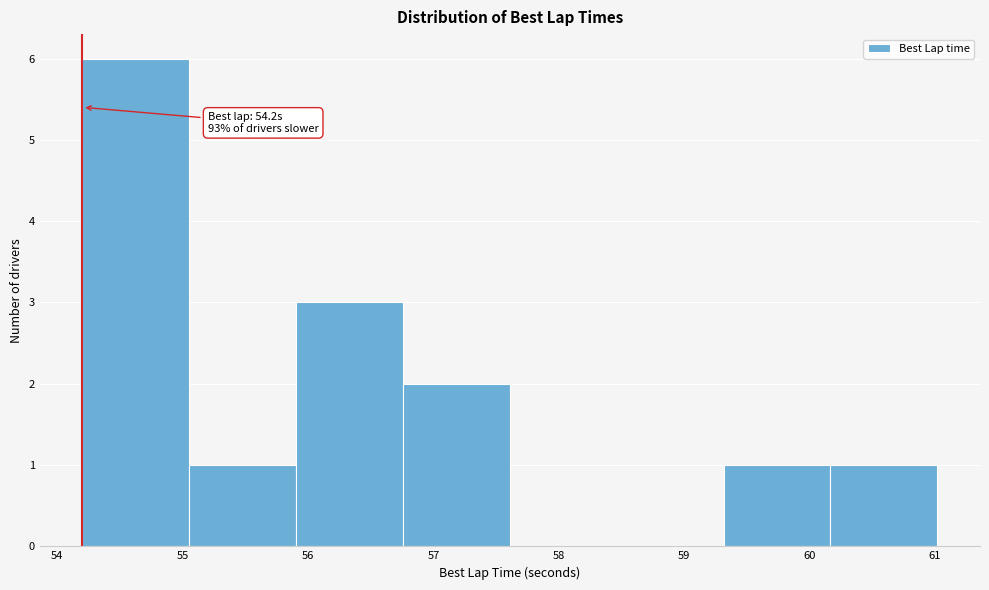

Which range on the x-axis has the tallest bar?

54.2 to 55.1